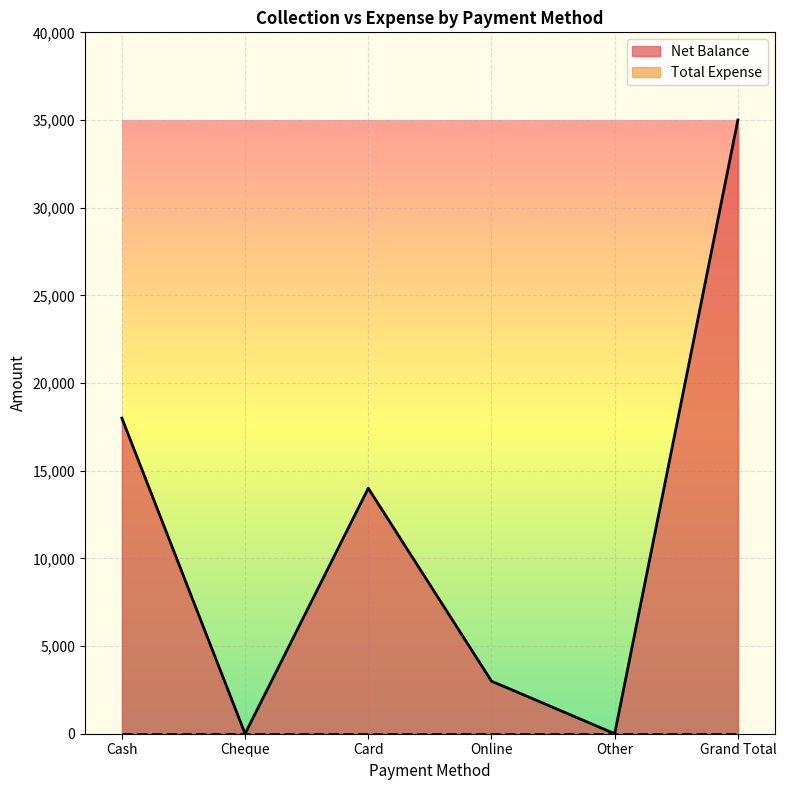

Rank the categories by value from highest to lowest.

Grand Total, Cash, Card, Online, Cheque, Other